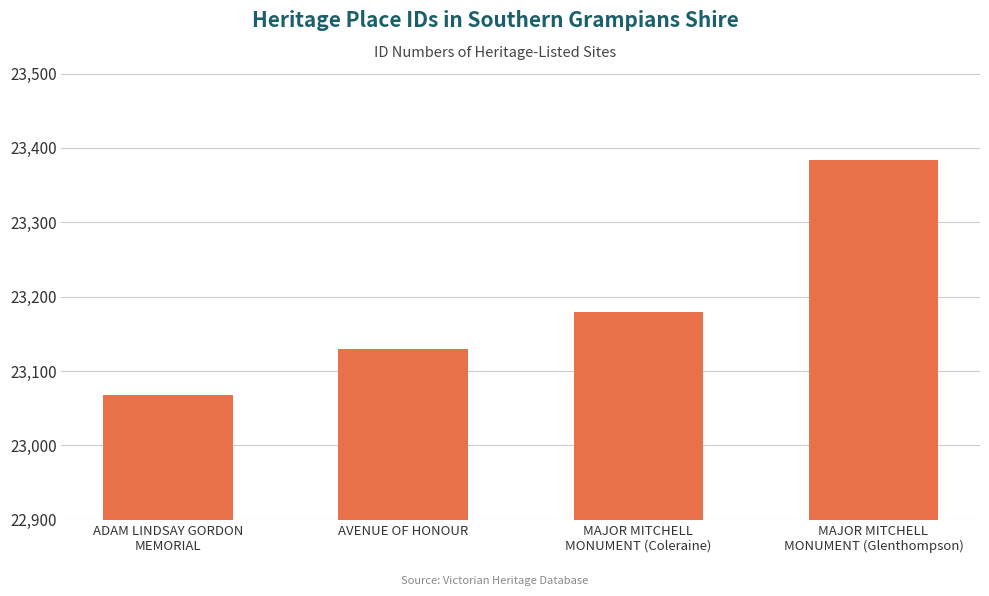

True or false: the data shows 23180 at MAJOR MITCHELL
MONUMENT (Coleraine).

True